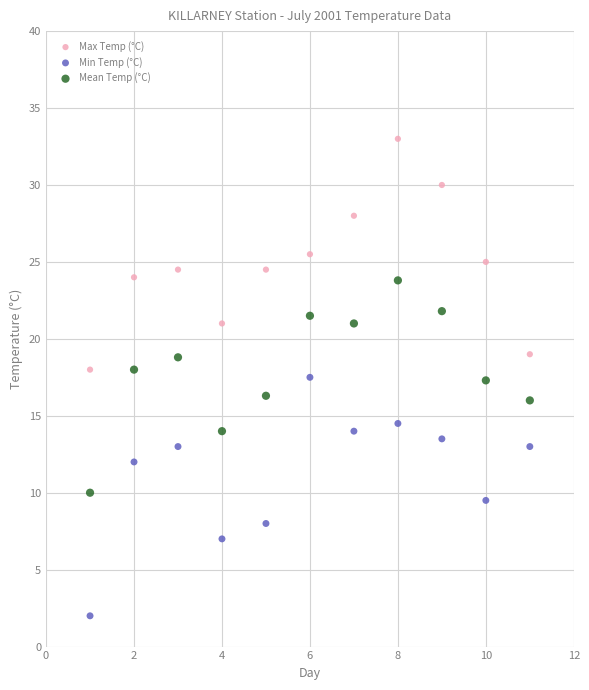

Across all data points, what is the range of Y values (max minus min)?

31.0